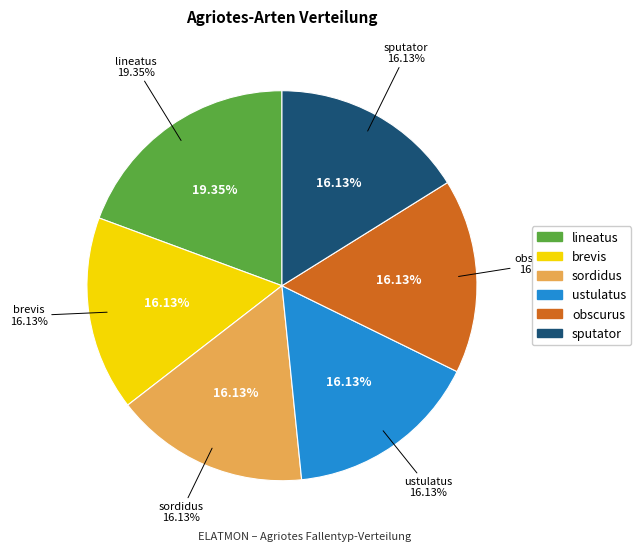

What is the total percentage of ustulatus and obscurus?

32.3%